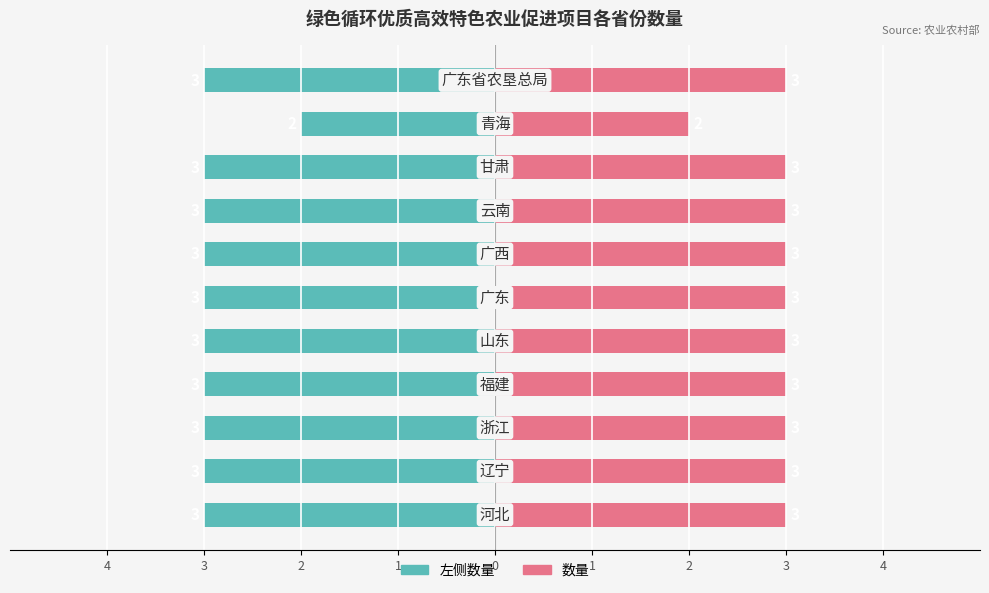

True or false: 数量 has a value of 3 at 2.

True